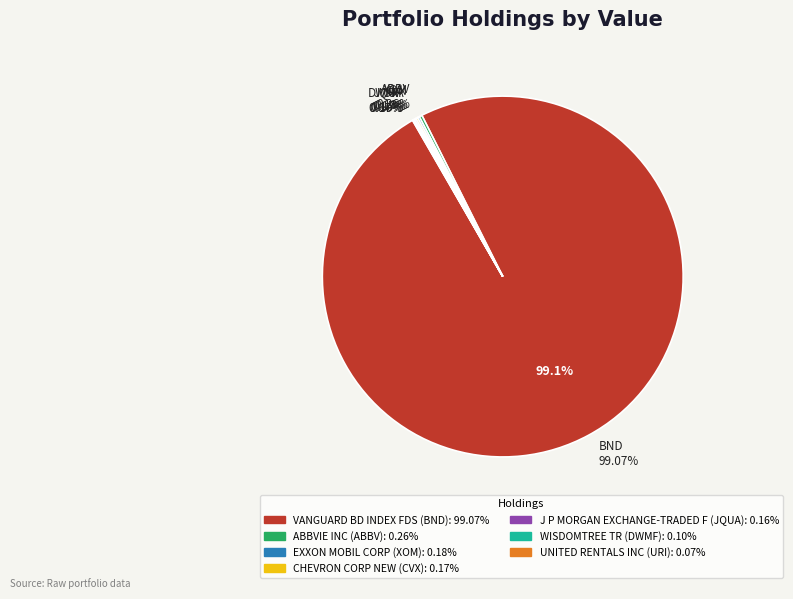

What is the smallest slice in the pie chart?

UNITED RENTALS INC